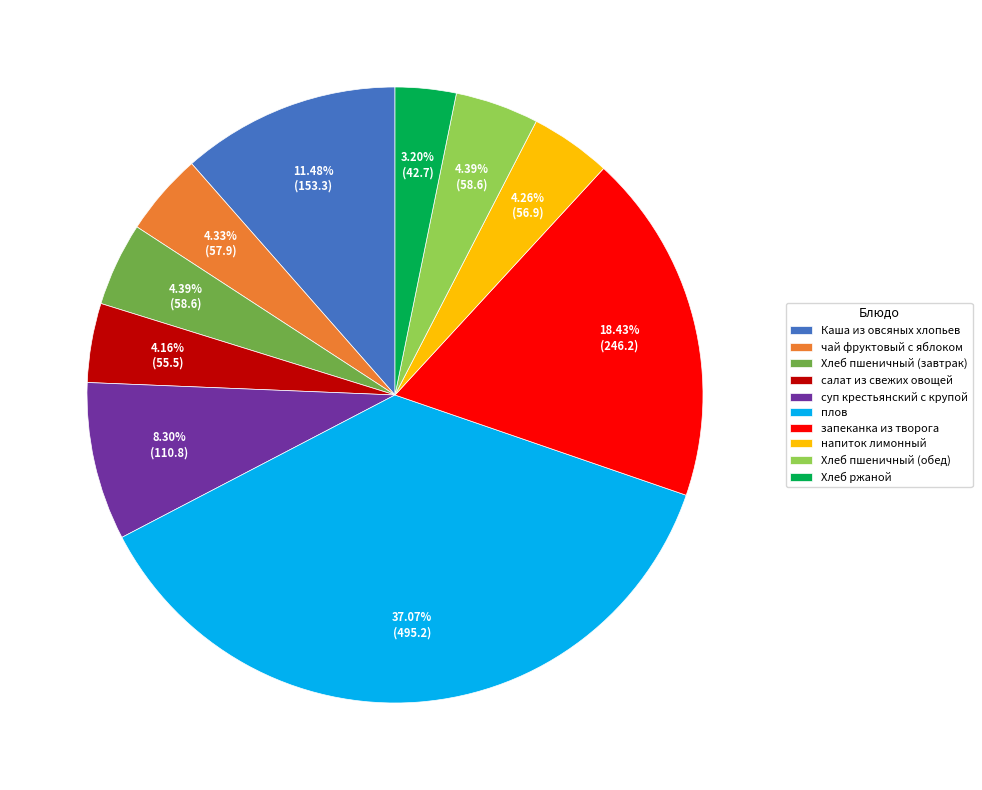

Which slice is the smallest?

Хлеб ржаной